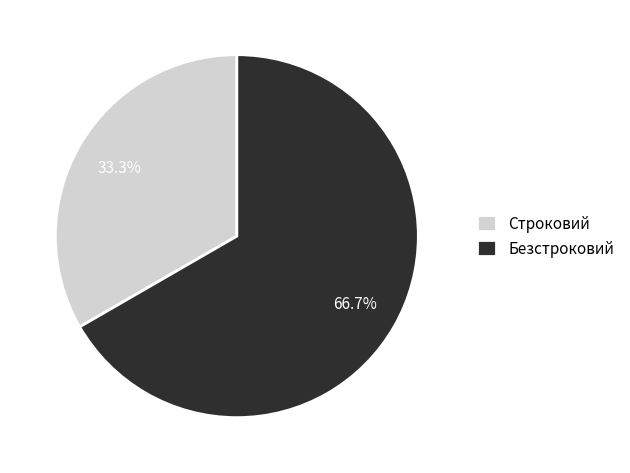

How many slices are in this pie chart?

2